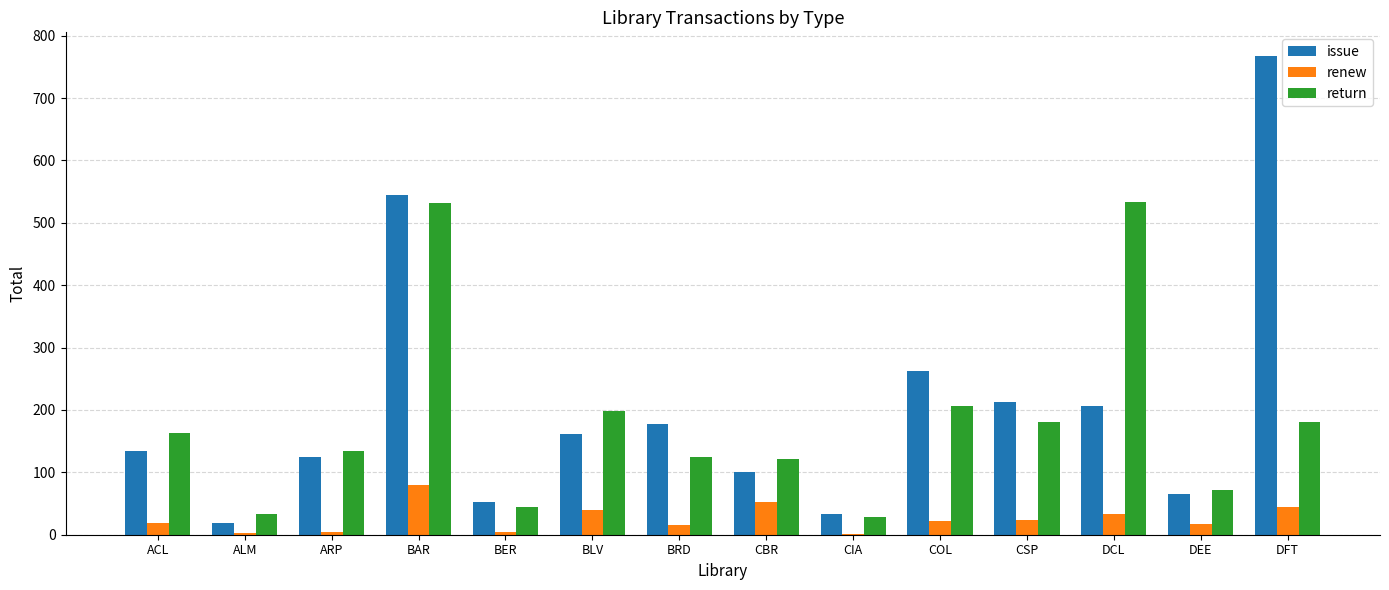

Which series changed the most between CBR and COL?

issue